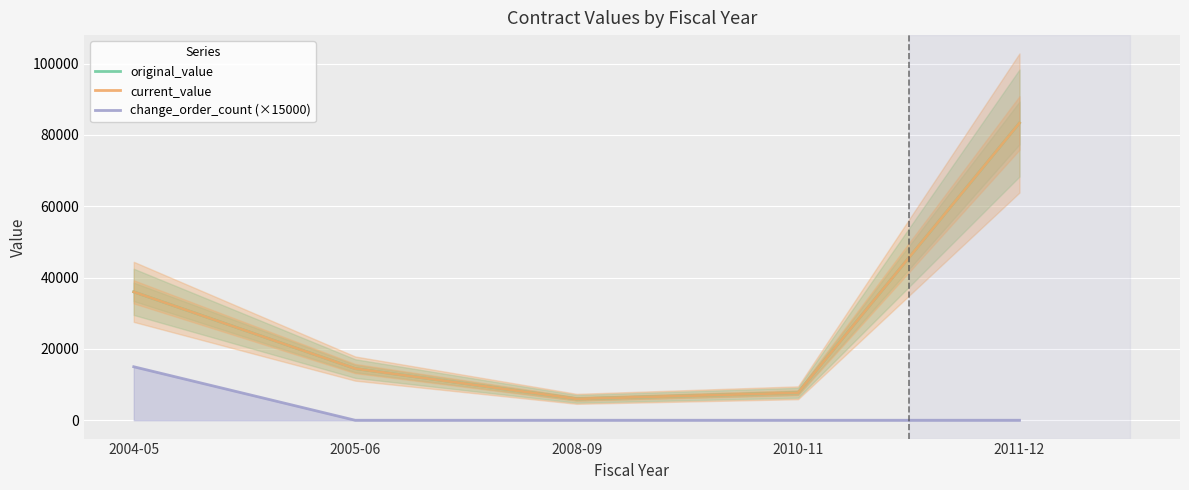

How many values in the current_value series are below 14490?

2